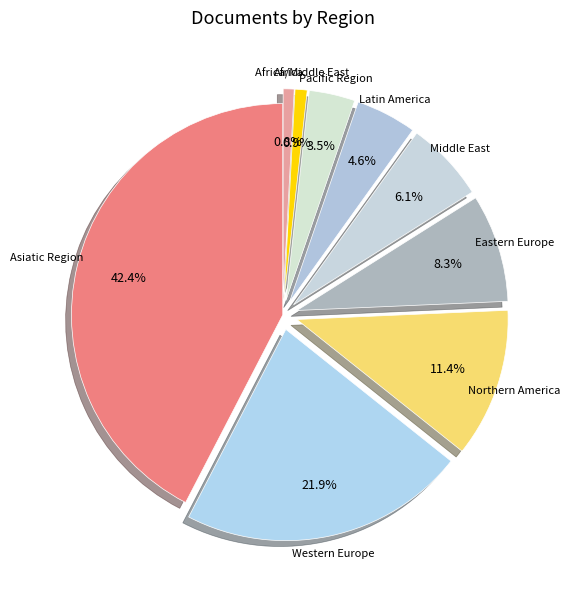

How many segments does this pie chart have?

9